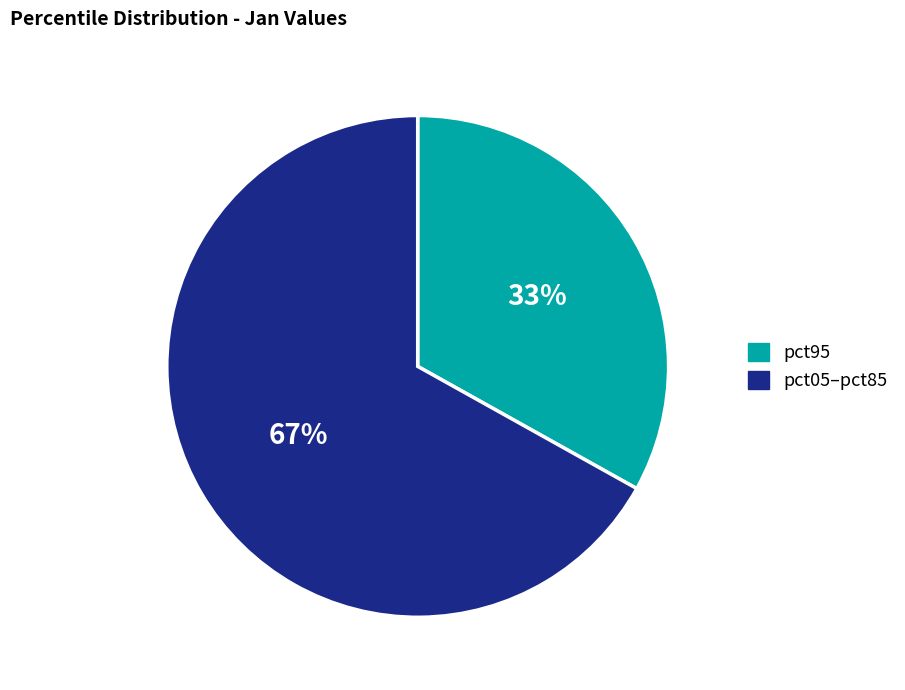

How many segments does this pie chart have?

2